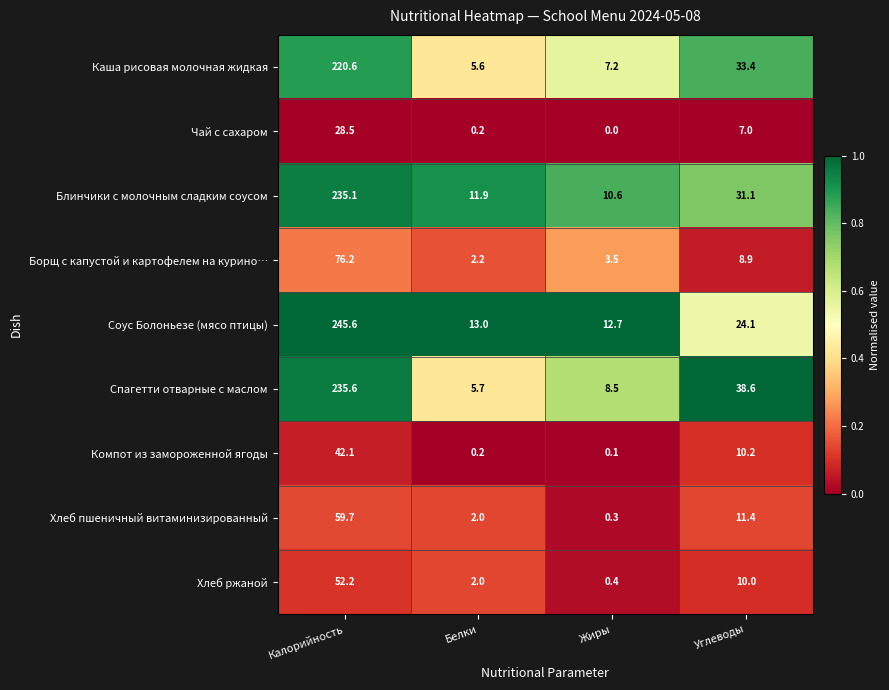

Is it true that Спагетти отварные с маслом equals 5.7 at Белки?

True